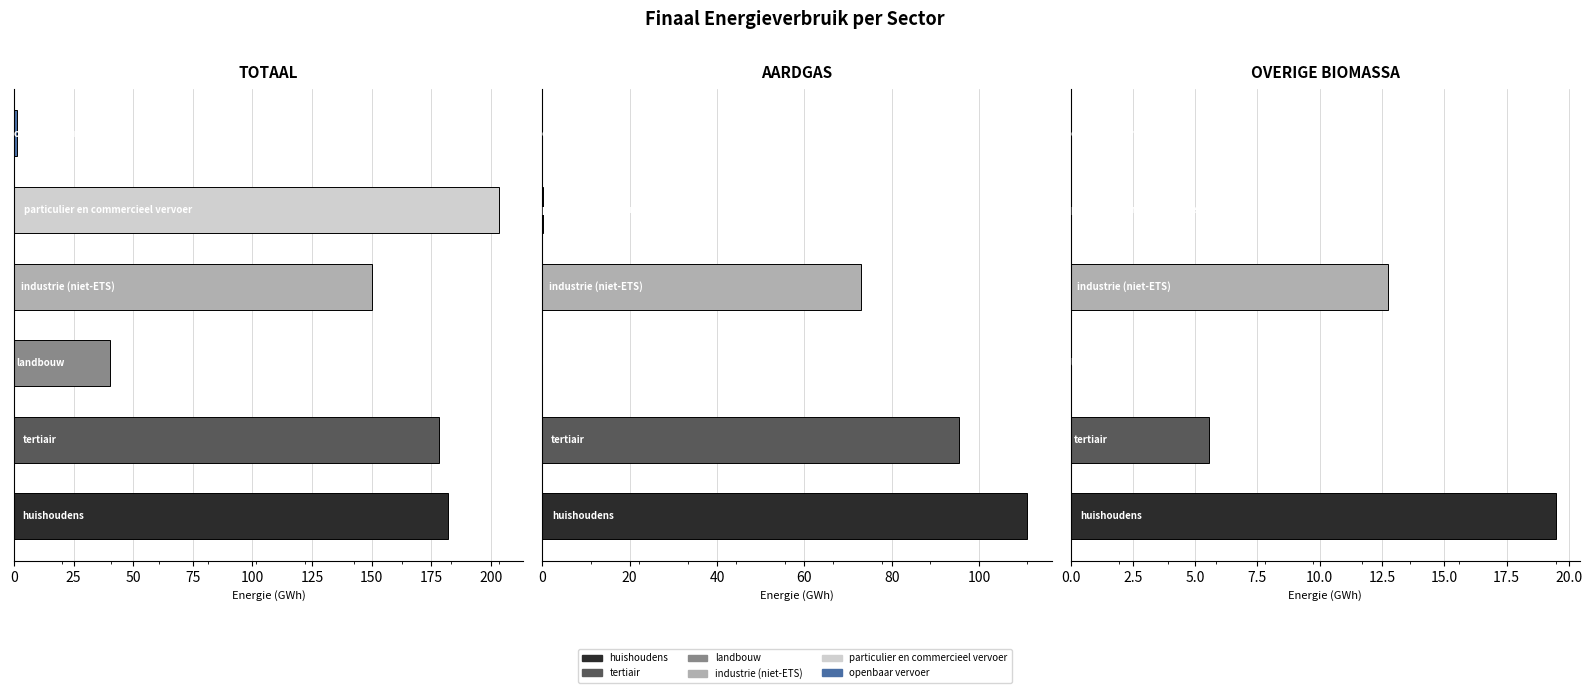

Is it true that Aardgas equals 72.9 at 75?

True